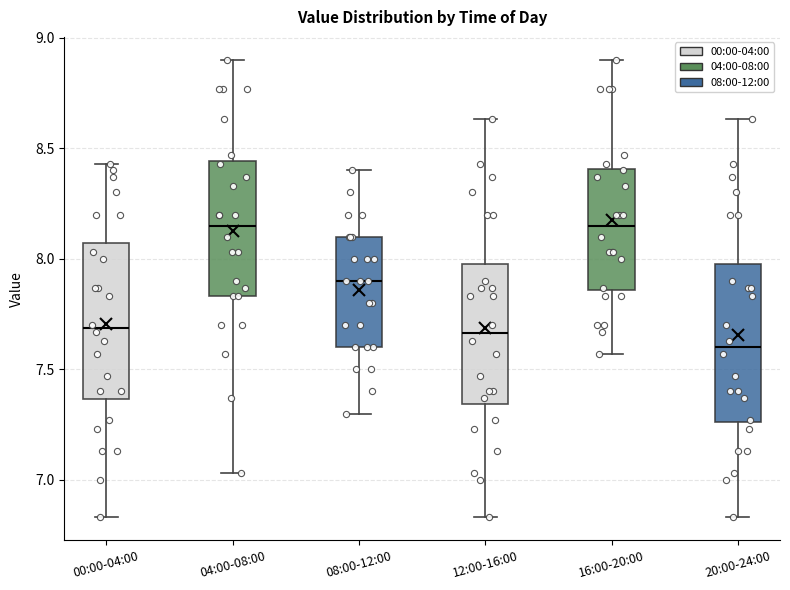

Reading left to right, read every box against the y-axis: the position of its median line, the range the box covers, and the ends of its whiskers. The values are not printed on the chart, so give them approximately, as read against the axis.

00:00-04:00: median 7.70, box 7.35 to 8.05, whiskers 6.85 to 8.45
04:00-08:00: median 8.15, box 7.85 to 8.45, whiskers 7.05 to 8.90
08:00-12:00: median 7.90, box 7.60 to 8.10, whiskers 7.30 to 8.40
12:00-16:00: median 7.65, box 7.35 to 8.00, whiskers 6.85 to 8.65
16:00-20:00: median 8.15, box 7.85 to 8.40, whiskers 7.55 to 8.90
20:00-24:00: median 7.60, box 7.25 to 8.00, whiskers 6.85 to 8.65